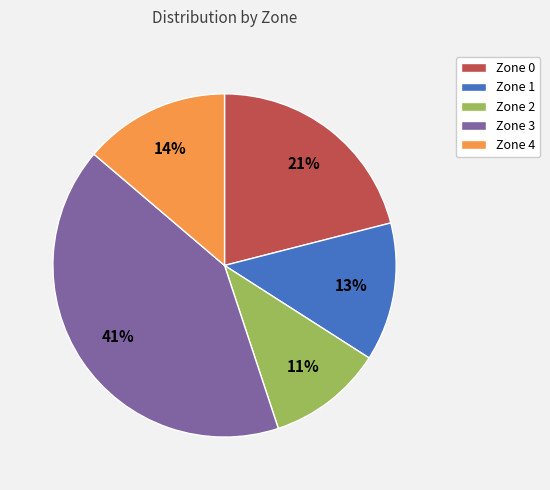

What percentage is the Zone 4 slice, to the nearest percent?

14%